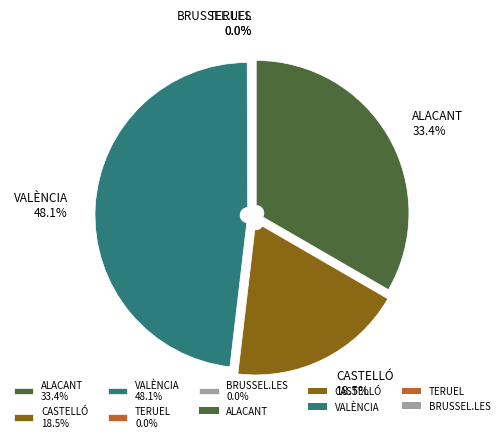

Is there a majority slice in this chart?

No